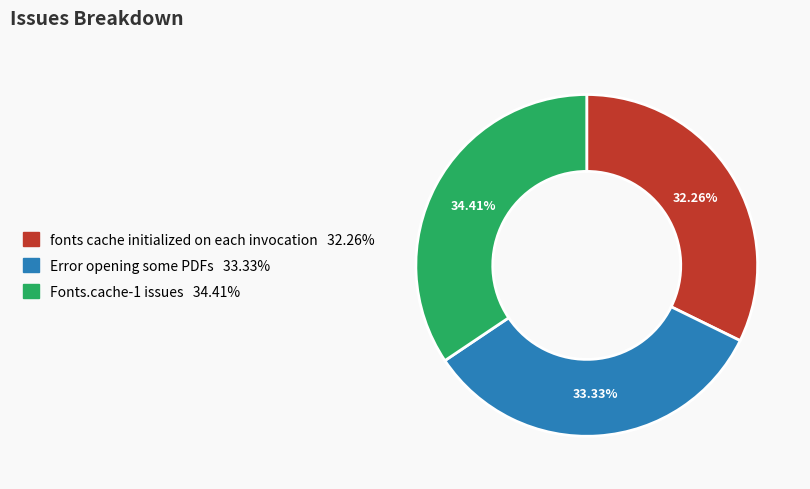

What is the largest slice in the pie chart?

Fonts.cache-1 issues